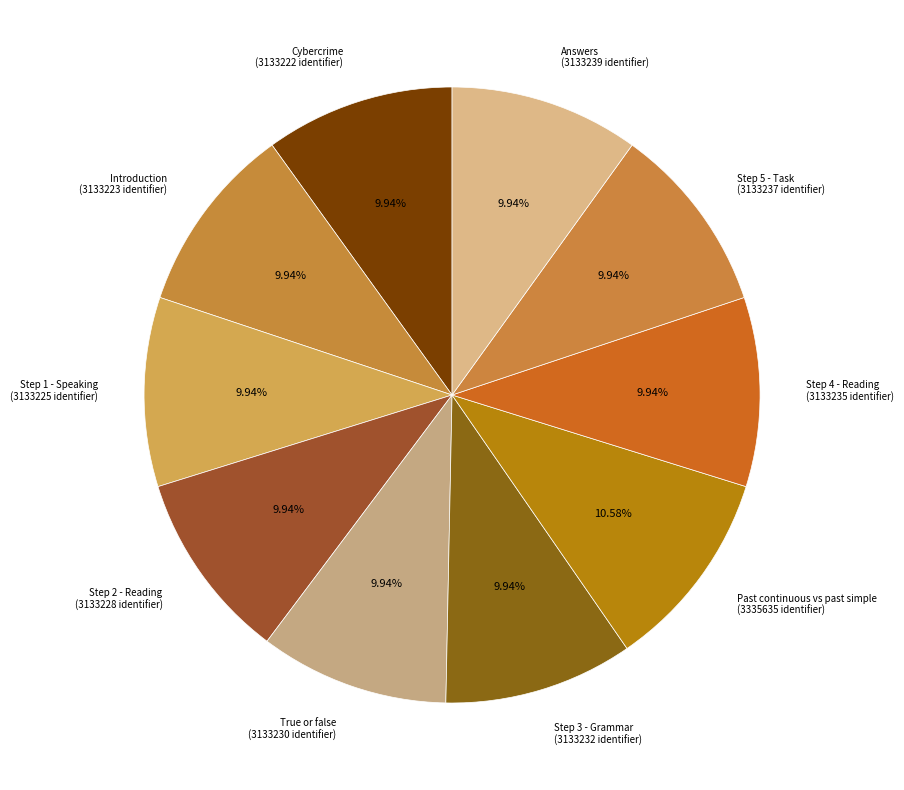

Approximately how many times larger is the value at Step 3 - Grammar (3133232 identifier) compared to Step 2 - Reading (3133228 identifier)?

1.0